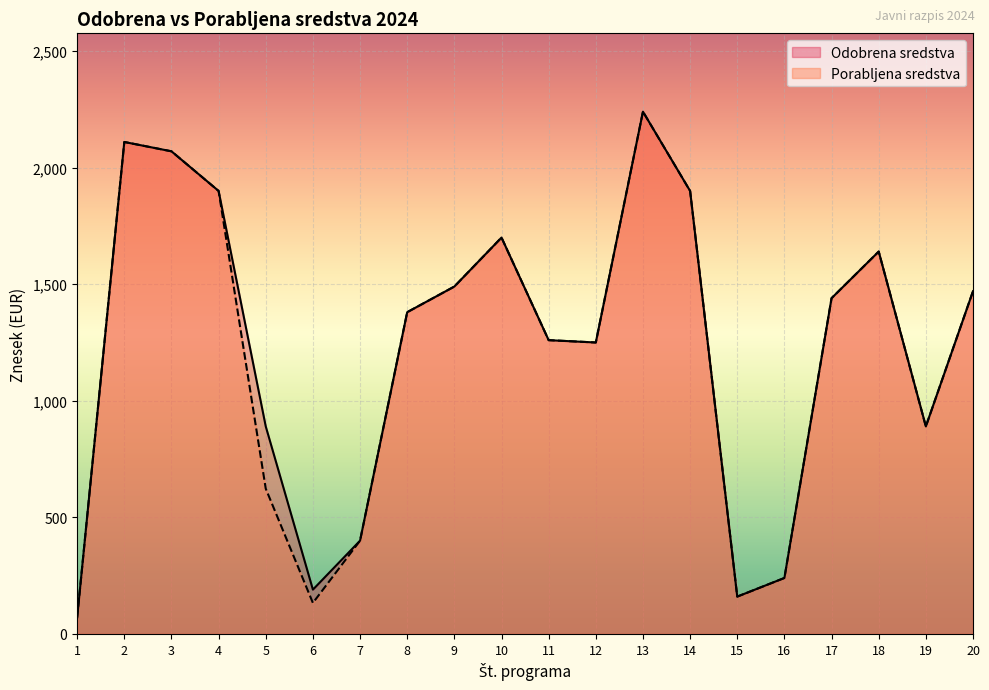

What is the average value of the Odobrena sredstva series?

1234